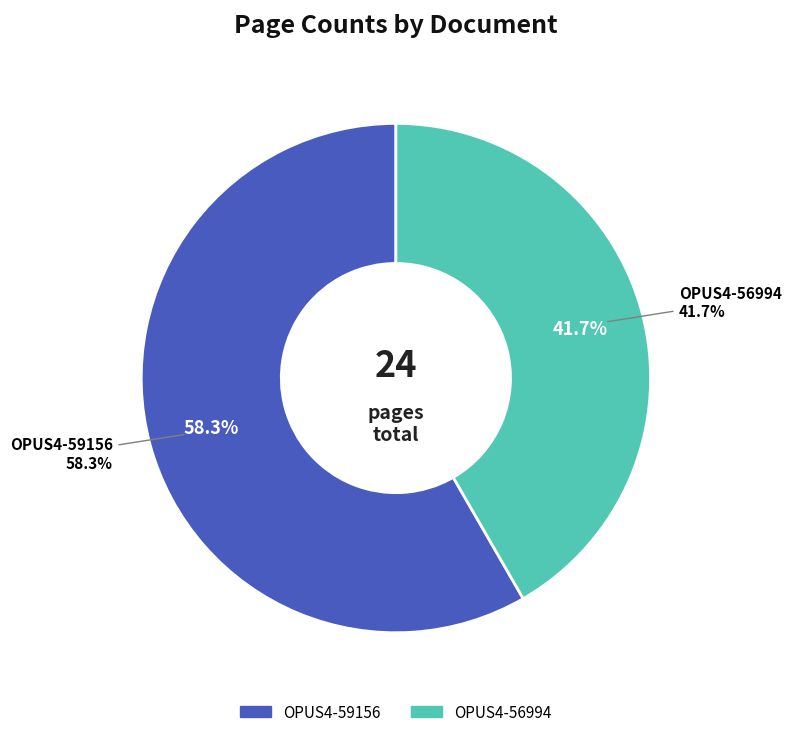

To the nearest percent, what is the combined percentage of OPUS4-56994 and OPUS4-59156?

100%